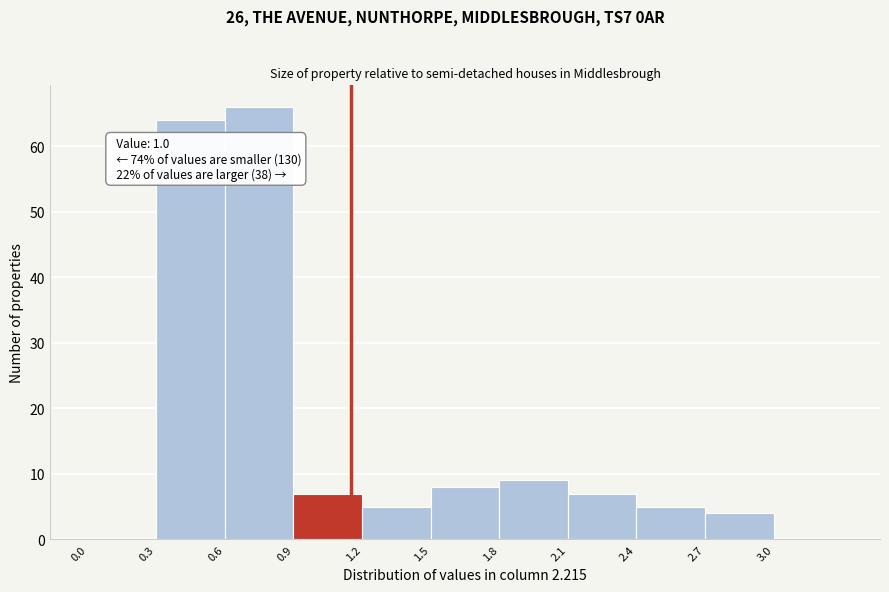

Over which range of the x-axis is the bar tallest?

0.6 to 0.9